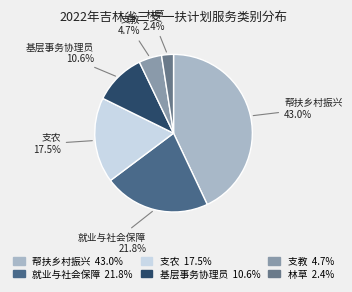

What percentage do 帮扶乡村振兴 and 基层事务协理员 together represent?

53.6%